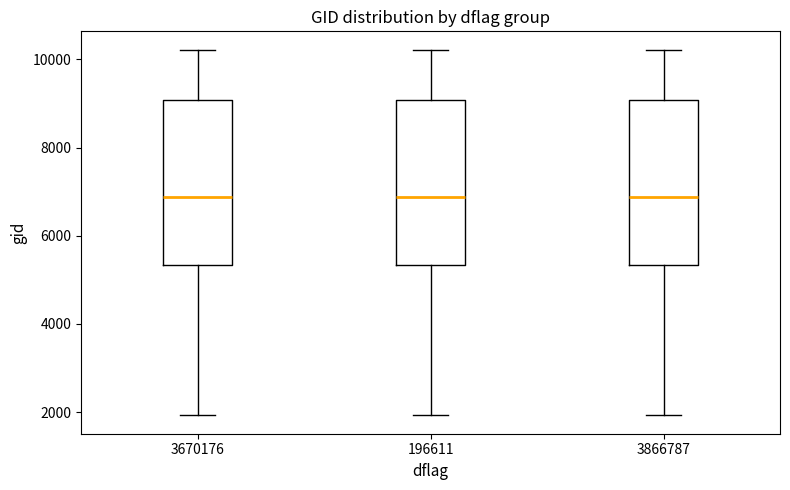

Where does the lower whisker of the box at x = 3670176 end on the y-axis? The values are not printed on the chart, so give them approximately, as read against the axis.

2000